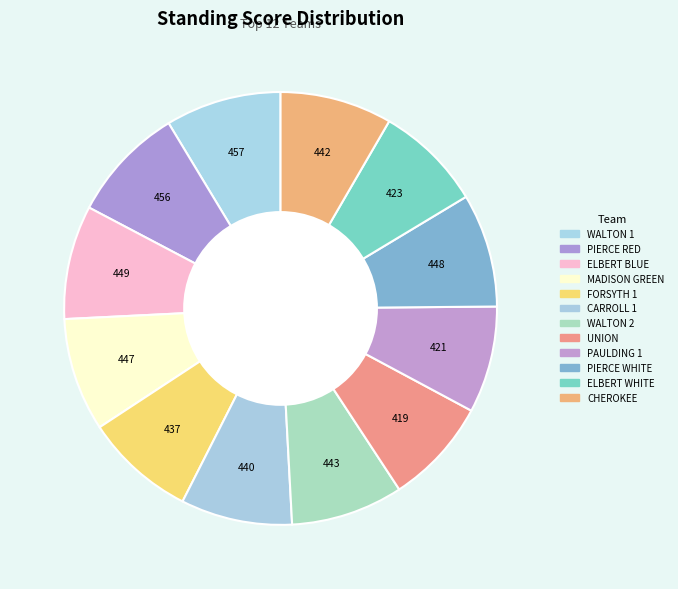

Count the number of slices in the pie.

12